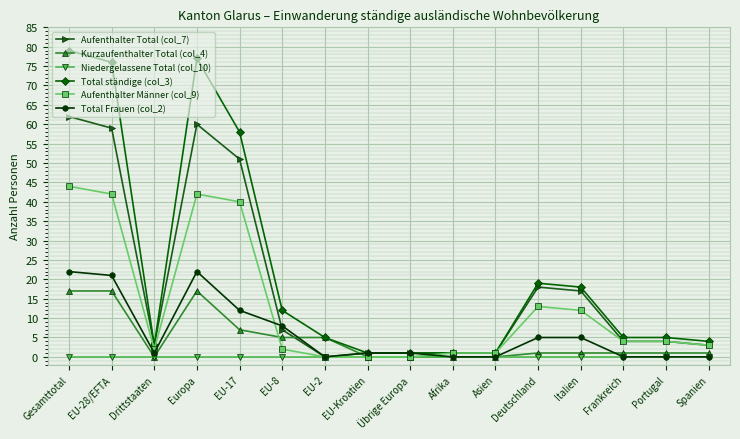

What are all the series names shown in the legend?

Aufenthalter Total (col_7), Kurzaufenthalter Total (col_4), Niedergelassene Total (col_10), Total ständige (col_3), Aufenthalter Männer (col_9), Total Frauen (col_2)